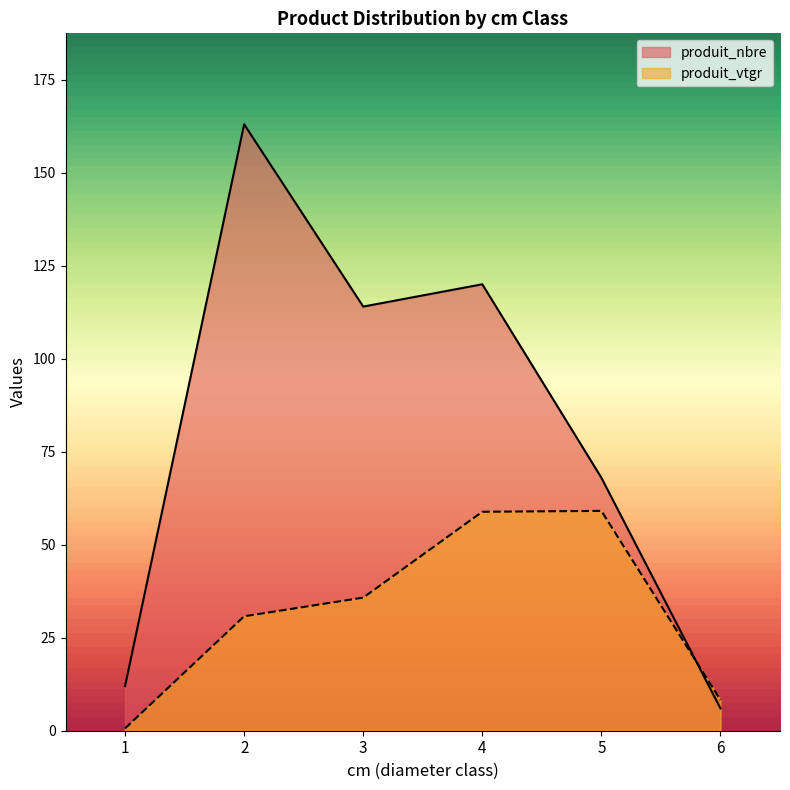

True or false: produit_nbre has more than 1 interior local peaks.

True